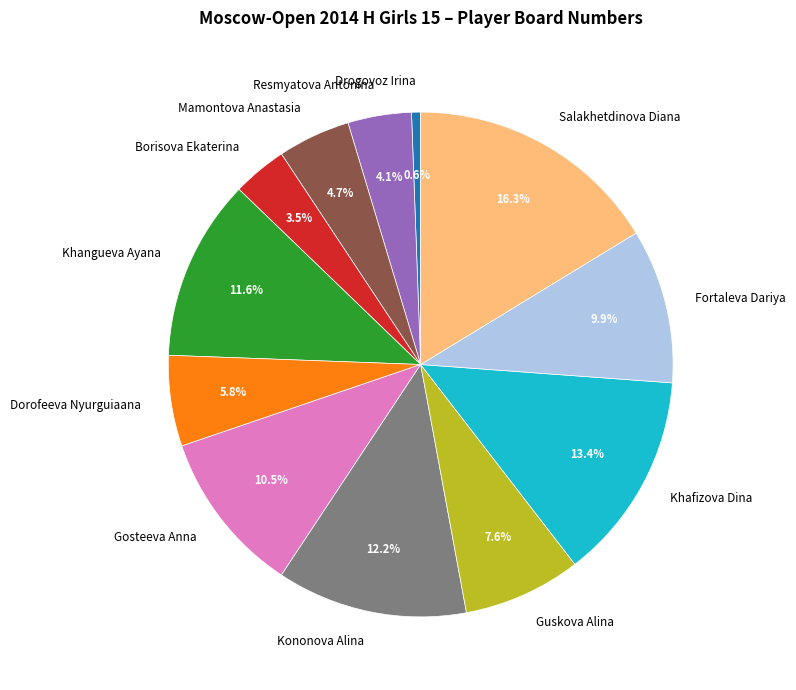

True or false: Fortaleva Dariya accounts for 17% of the total.

False